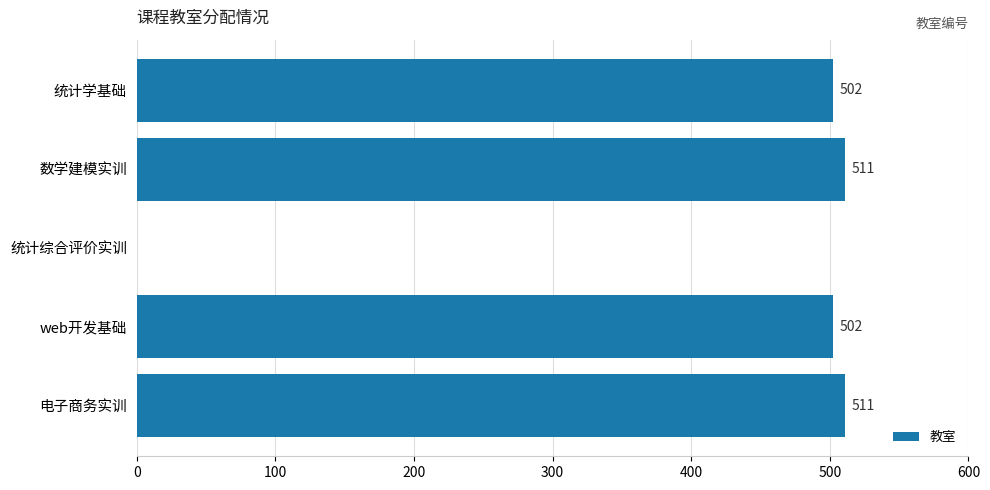

What is the sum of the values at 统计综合评价实训 and 统计学基础?

502